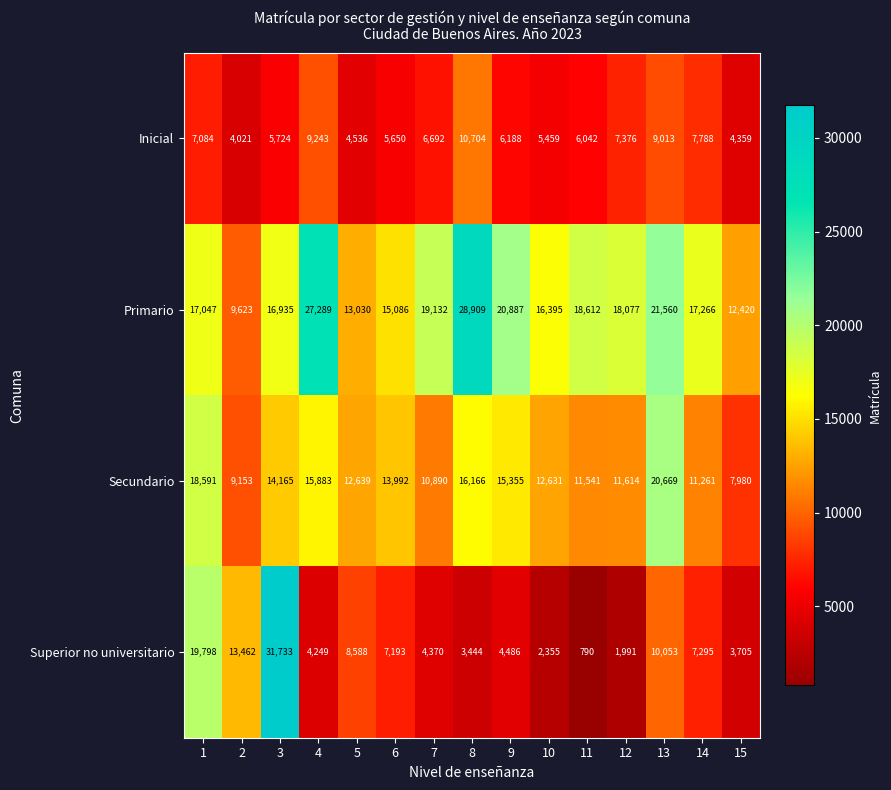

At which category does the chart reach its minimum across all series?

11